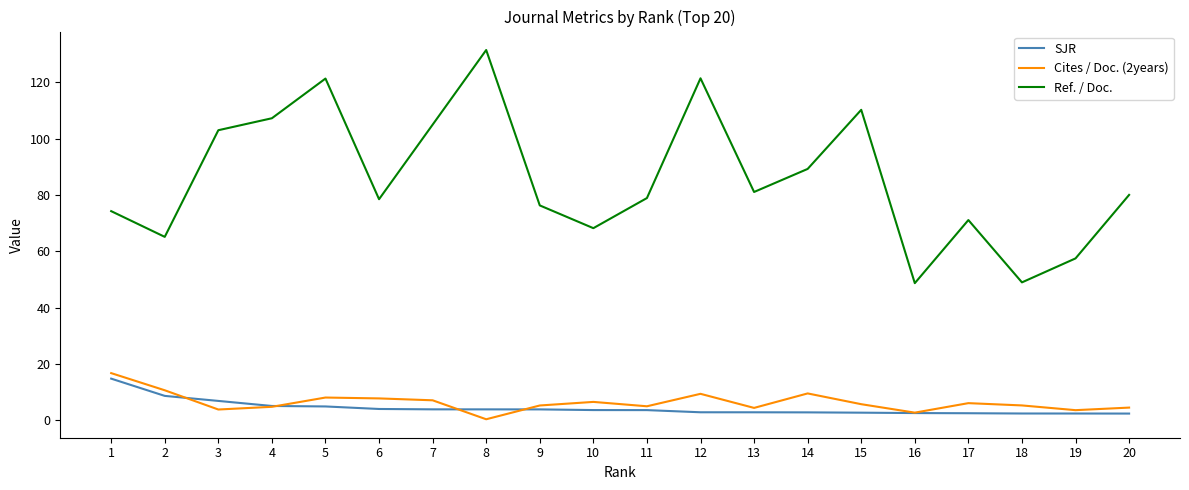

Rank the series by their maximum value, from lowest to highest.

SJR, Cites / Doc. (2years), Ref. / Doc.